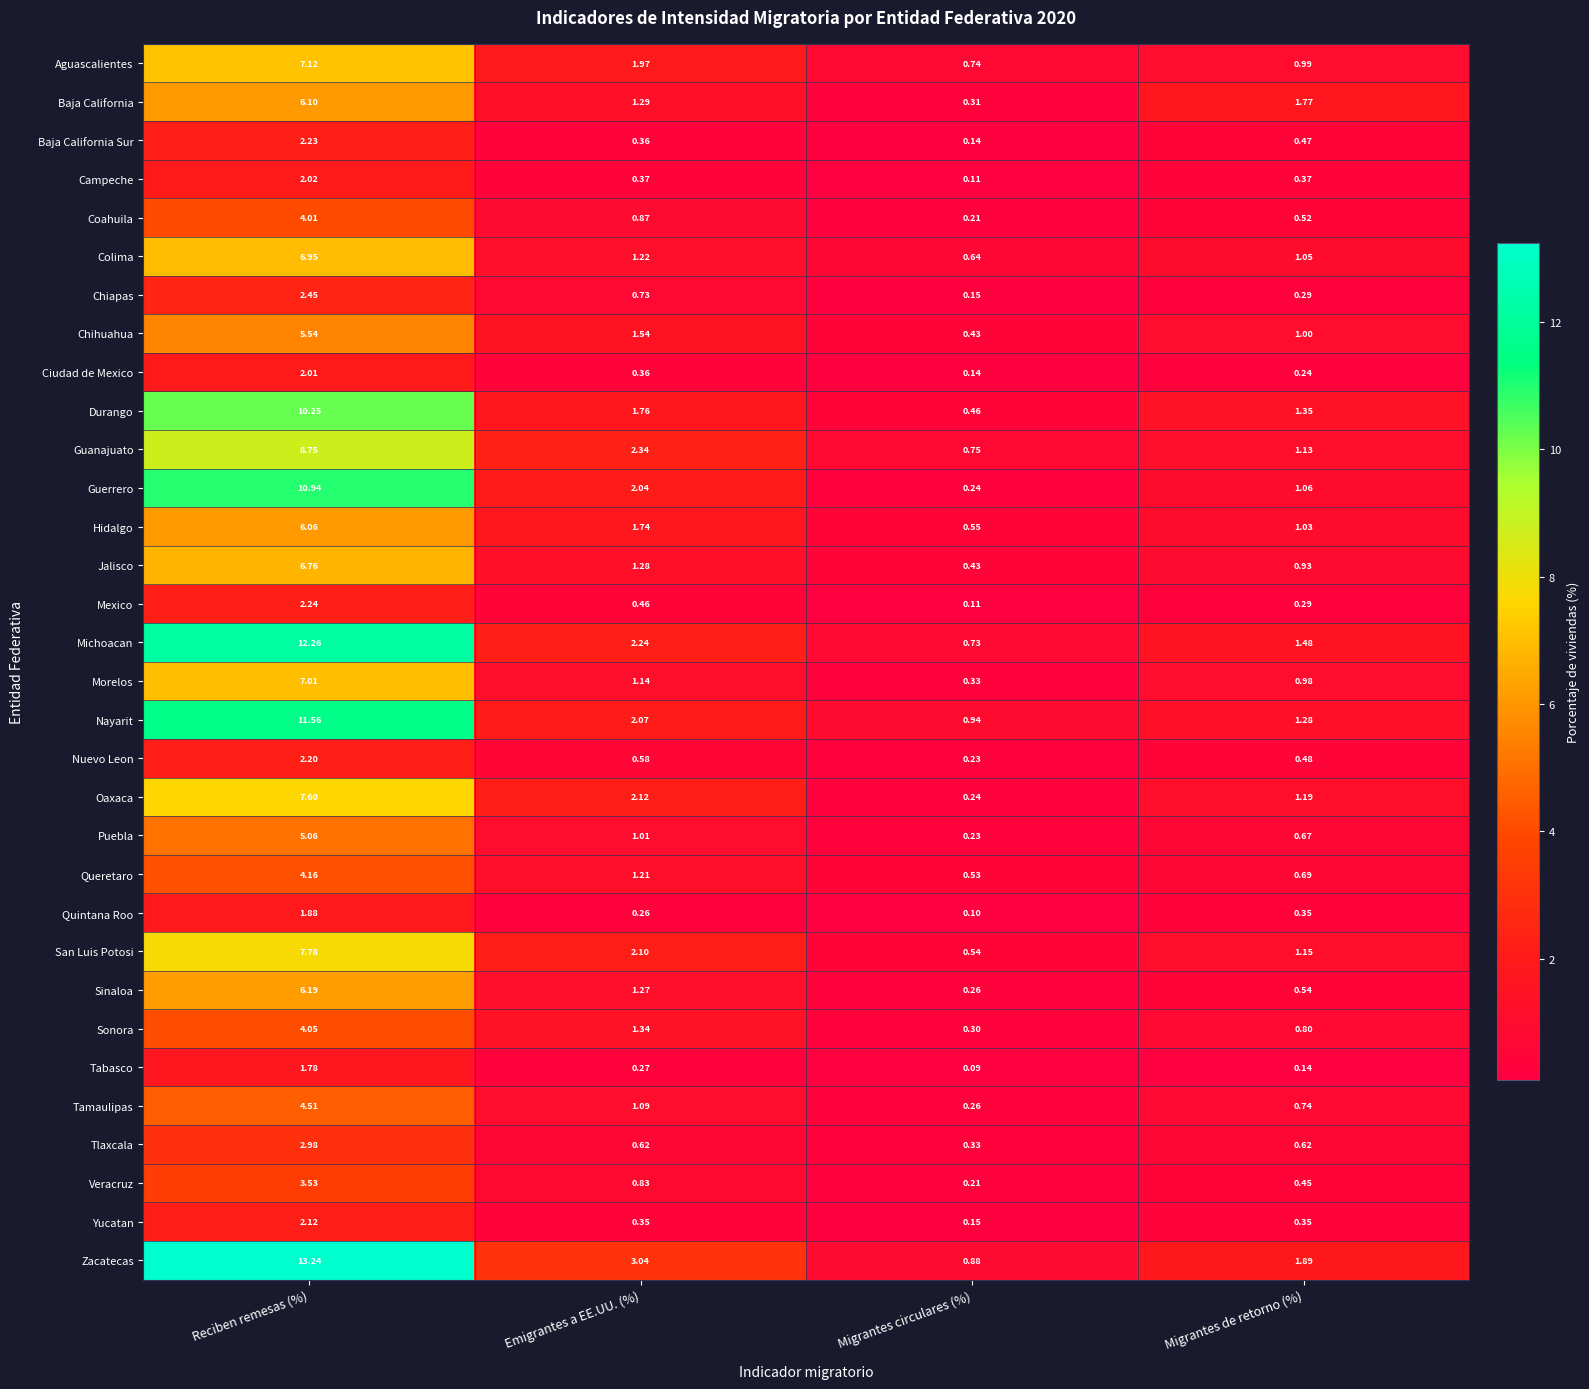

Between Migrantes circulares (%) and Migrantes de retorno (%), which series saw the biggest shift?

Baja California